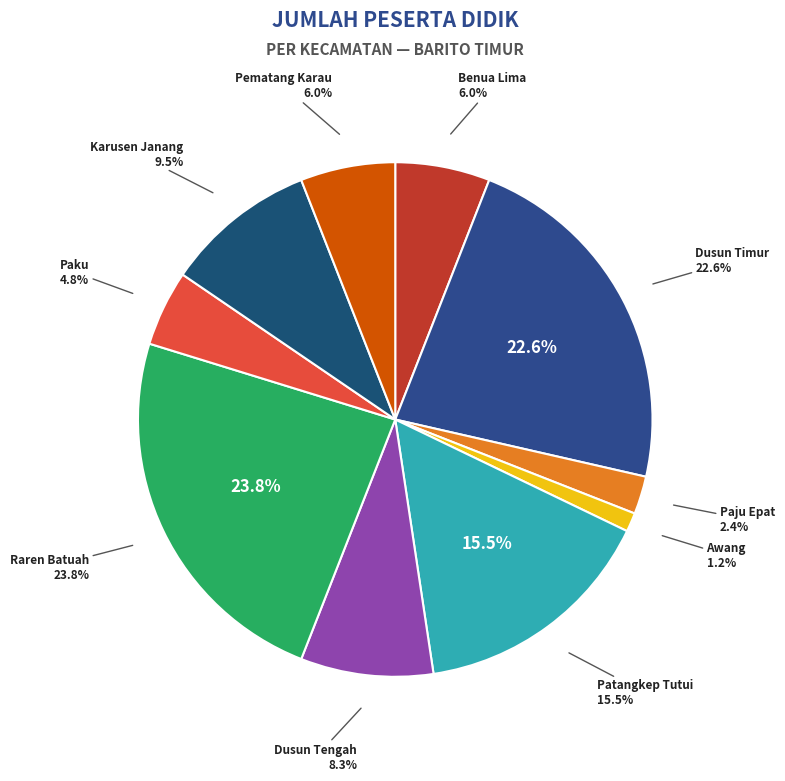

Does Benua Lima account for over 50% of the chart?

No